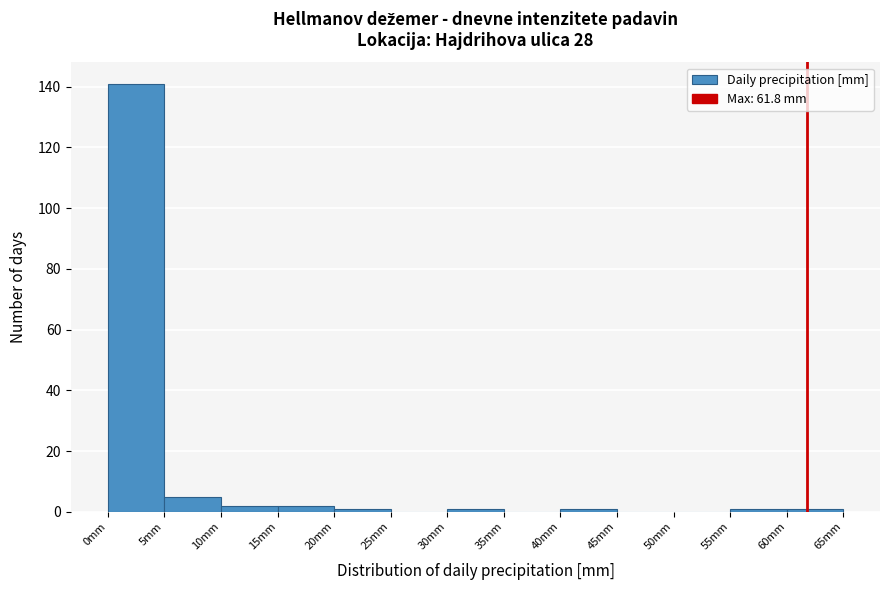

What is the height of the bar covering 5 to 10 on the x-axis? The values are not printed on the chart, so give them approximately, as read against the axis.

6